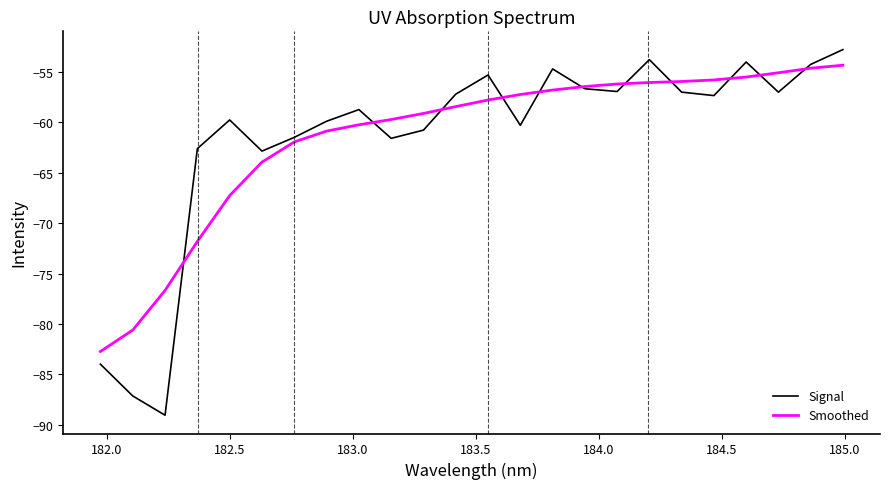

Which series has the widest spread of values?

Signal